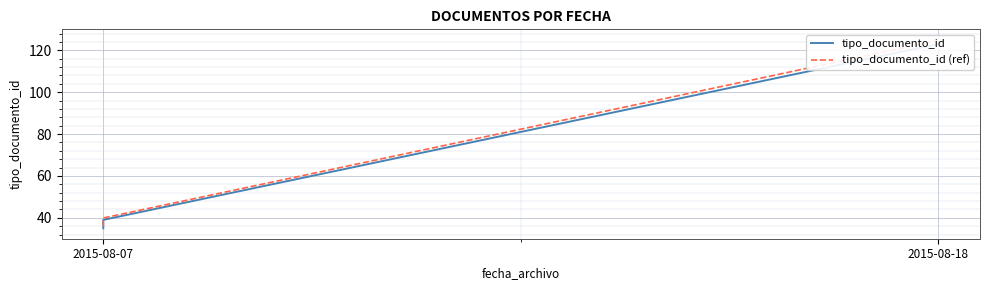

True or false: tipo_documento_id (ref) has more than 2 points higher than both neighbors.

False